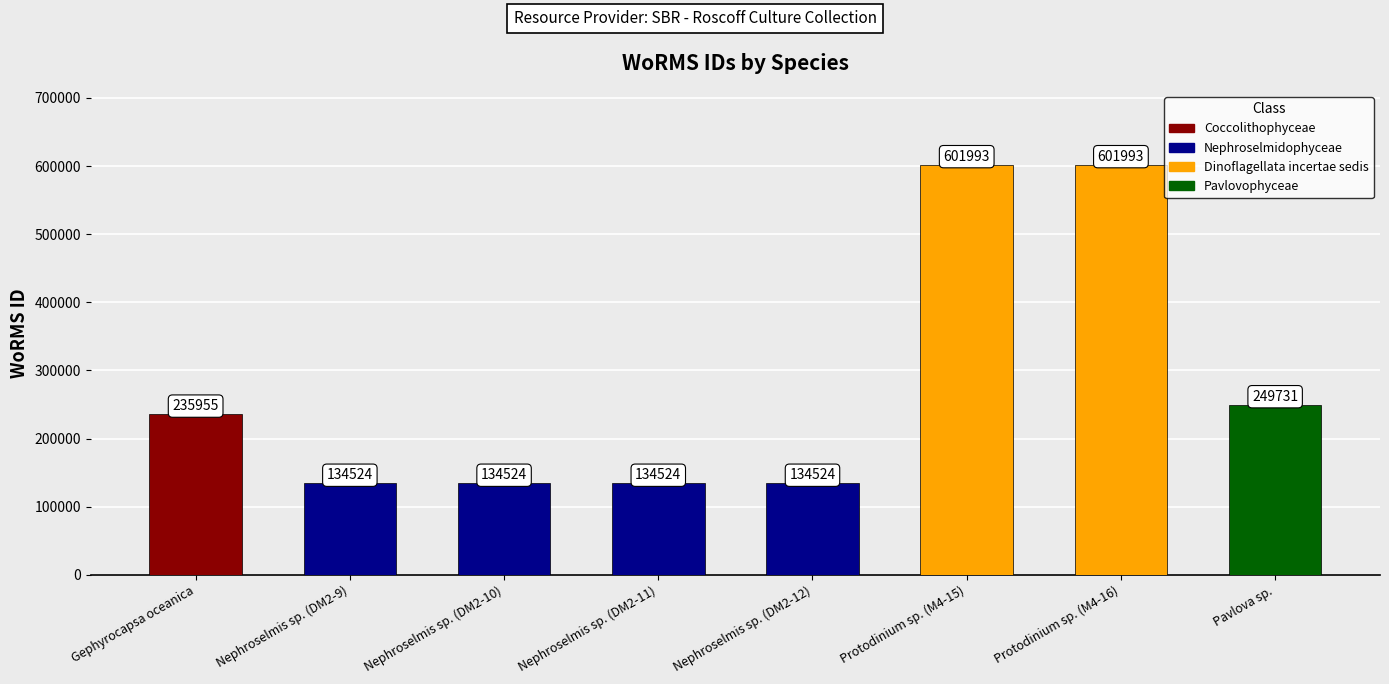

What is the minimum value shown in the chart?

134524